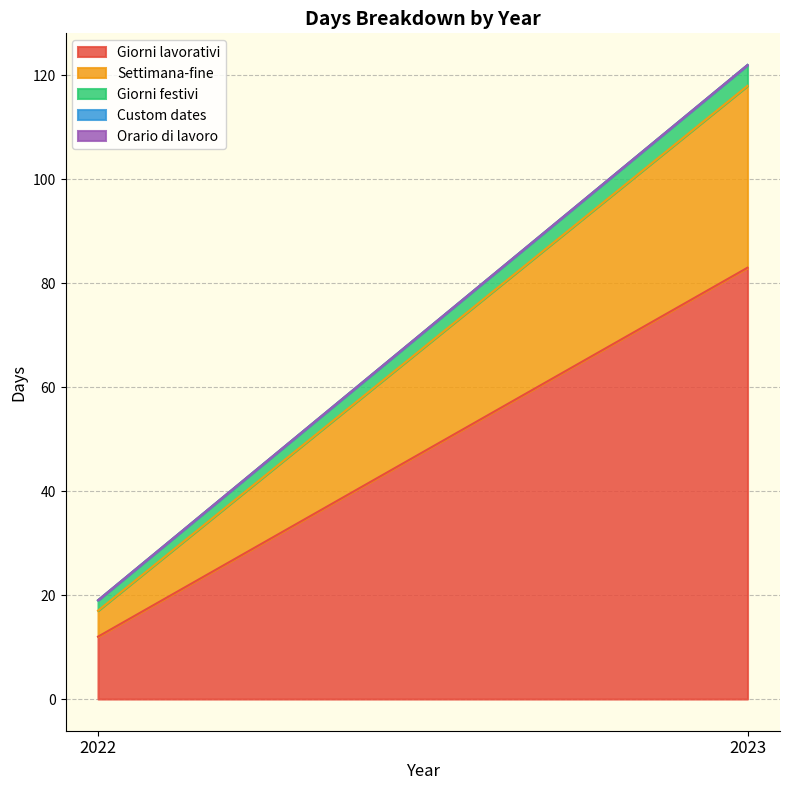

Is it true that Giorni lavorativi equals 12 at 2022?

True